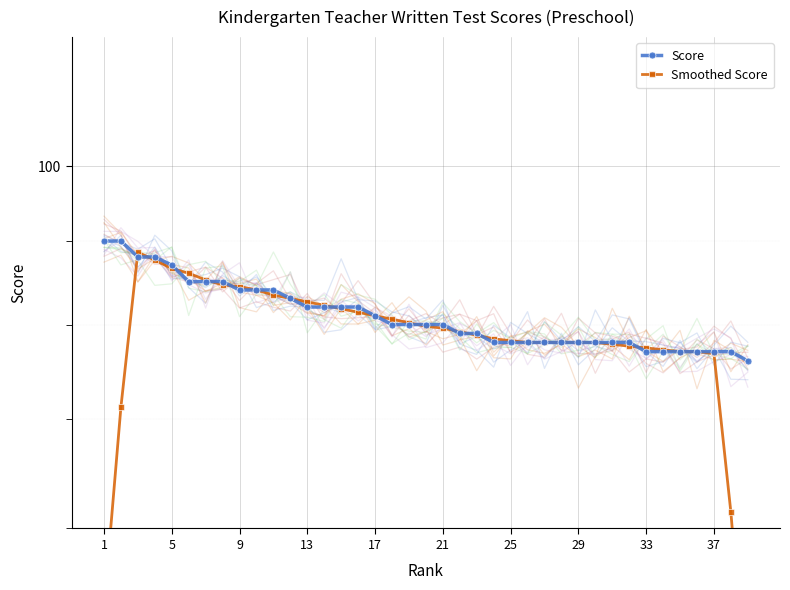

Is the value of Smoothed Score at 5 greater than the value of Score at 5?

No